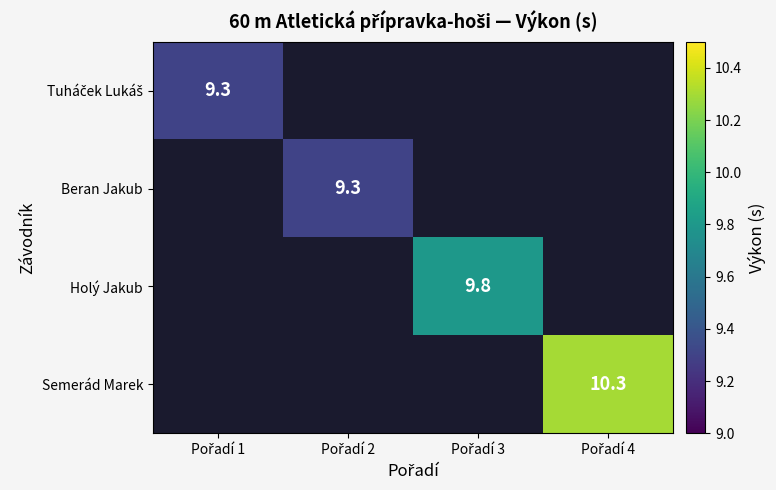

What is the minimum value shown in the chart?

9.3